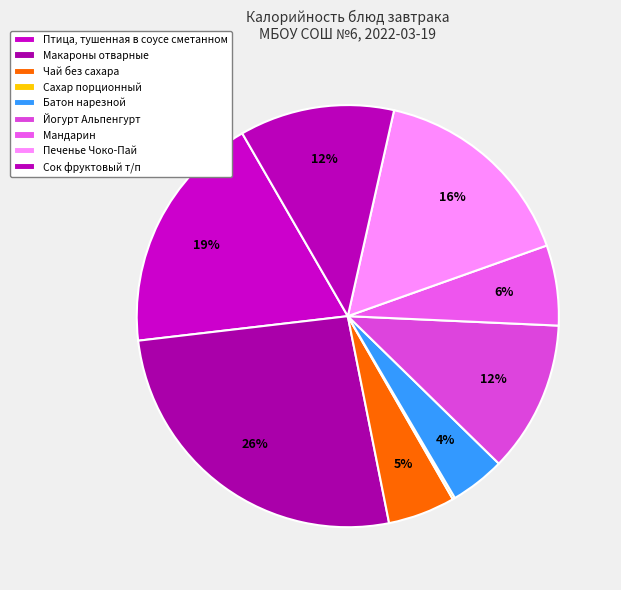

What is the change in value from Чай без сахара to Батон нарезной?

-7.3